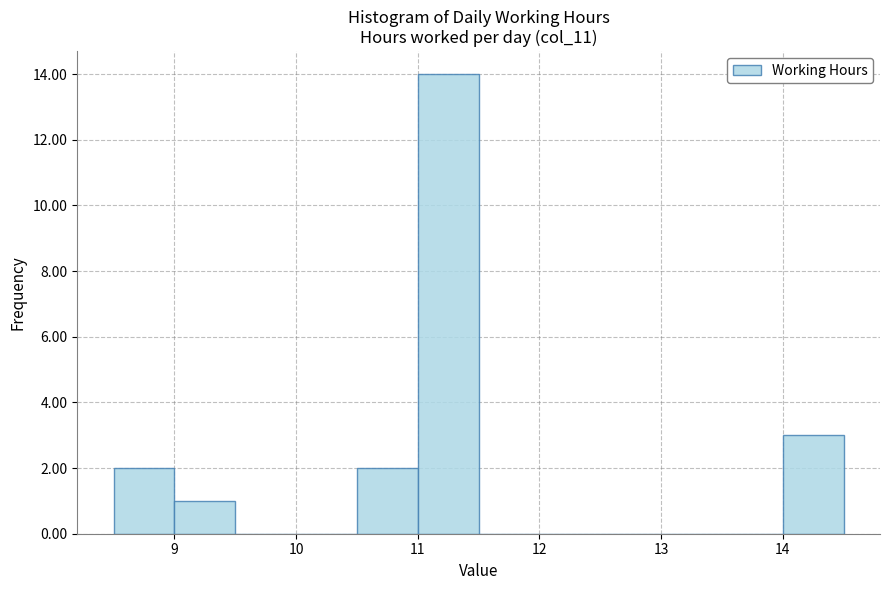

What is the height of the bar covering 9.0 to 9.5 on the x-axis? The values are not printed on the chart, so give them approximately, as read against the axis.

1